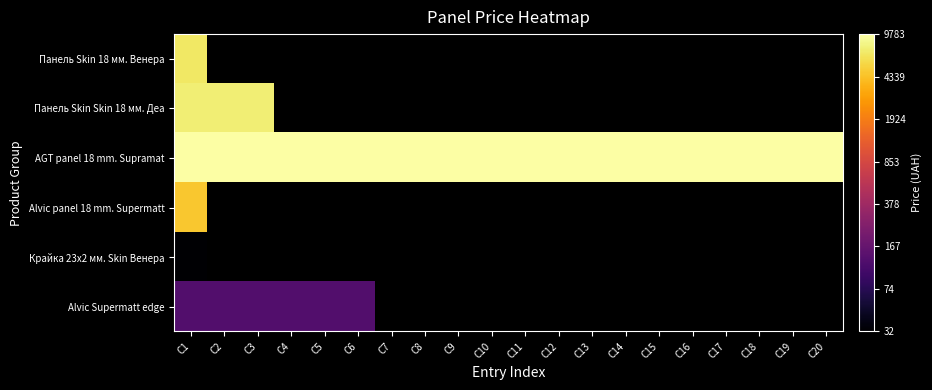

Which series has the largest range (max minus min)?

Панель Skin 18 мм. Венера